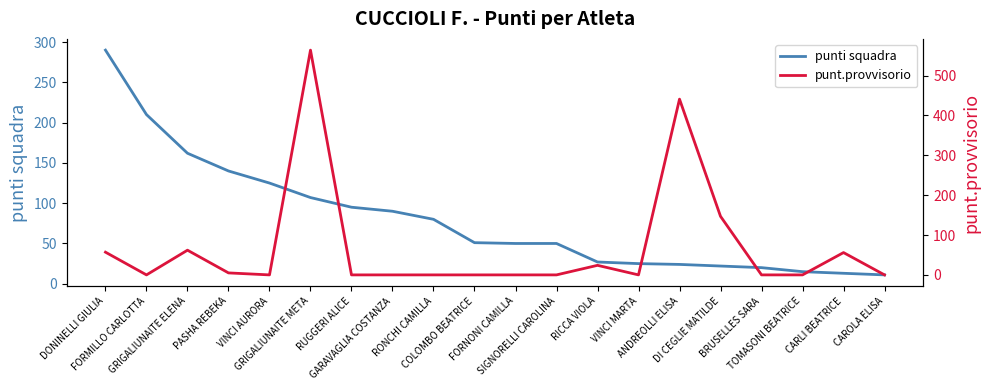

What is the label of the 20th point from the left?

CAROLA ELISA